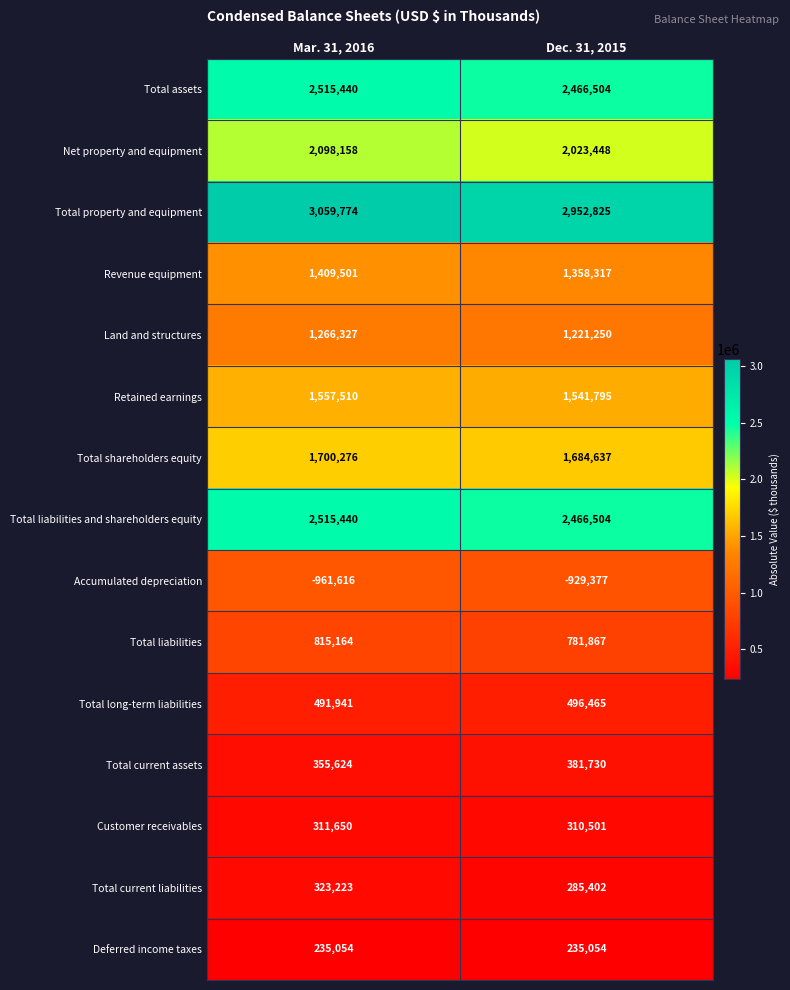

What is the sum of the Total liabilities and shareholders equity values at Dec. 31, 2015 and Mar. 31, 2016?

4981944